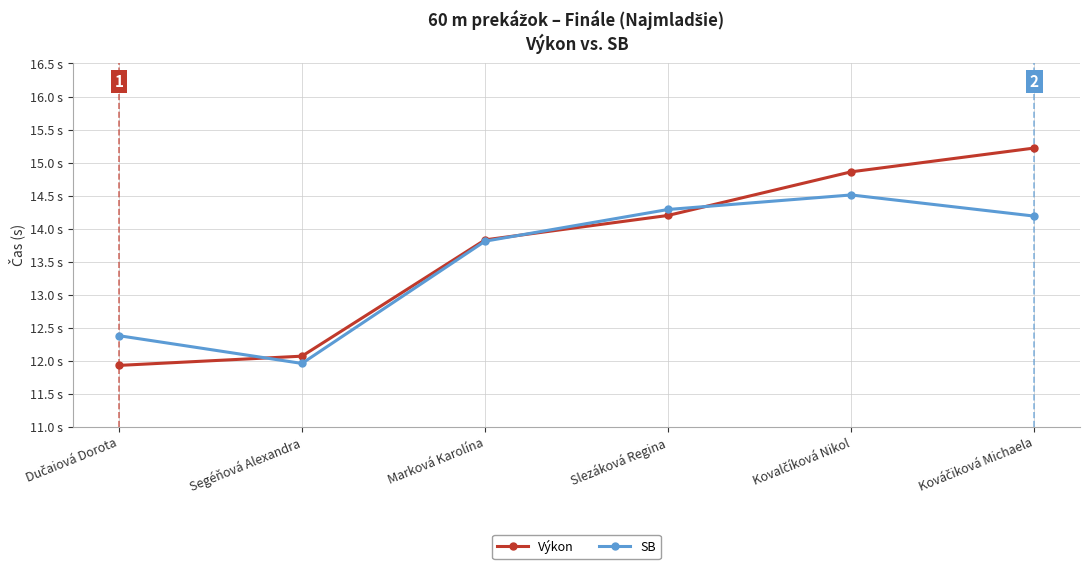

Is the value of Výkon at Slezáková Regina greater than the value of SB at Kováčiková Michaela?

Yes